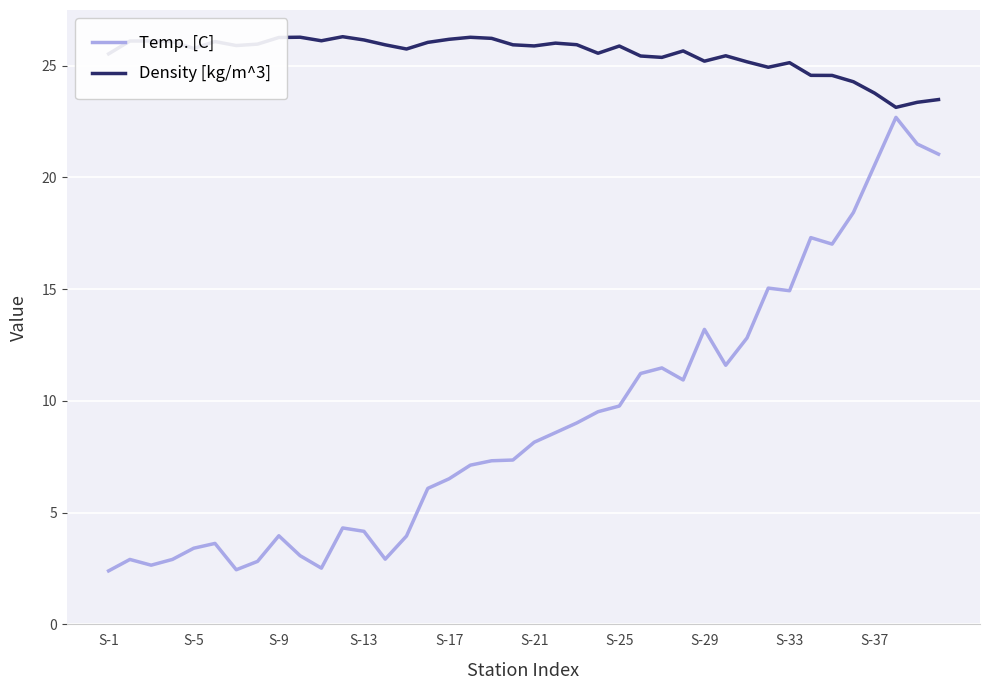

What are all the series names shown in the legend?

Temp. [C], Density [kg/m^3]